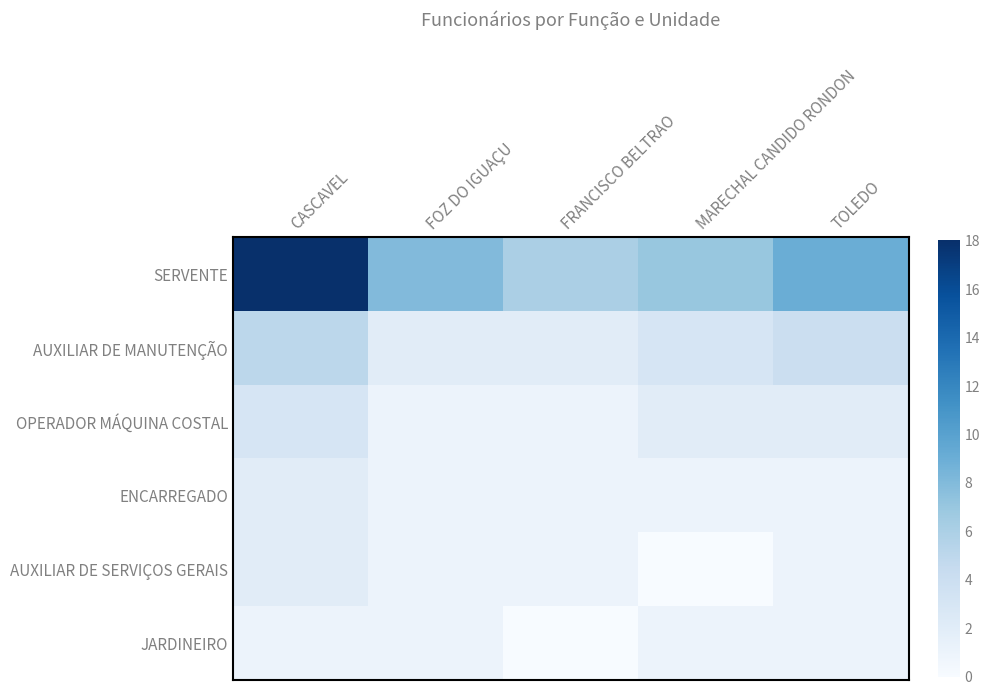

Rank the series at FRANCISCO BELTRAO from highest to lowest value.

SERVENTE, AUXILIAR DE MANUTENÇÃO, OPERADOR MÁQUINA COSTAL, ENCARREGADO, AUXILIAR DE SERVIÇOS GERAIS, JARDINEIRO